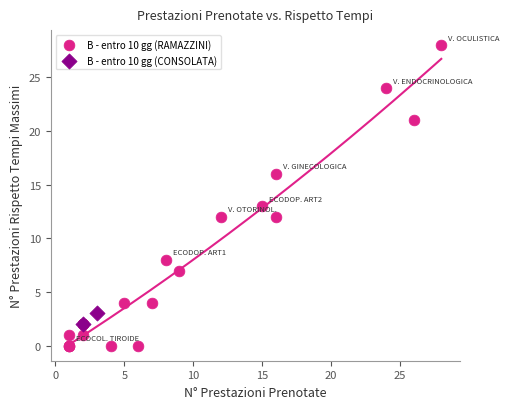

What are all the series names shown in the legend?

B - entro 10 gg (RAMAZZINI), B - entro 10 gg (CONSOLATA)